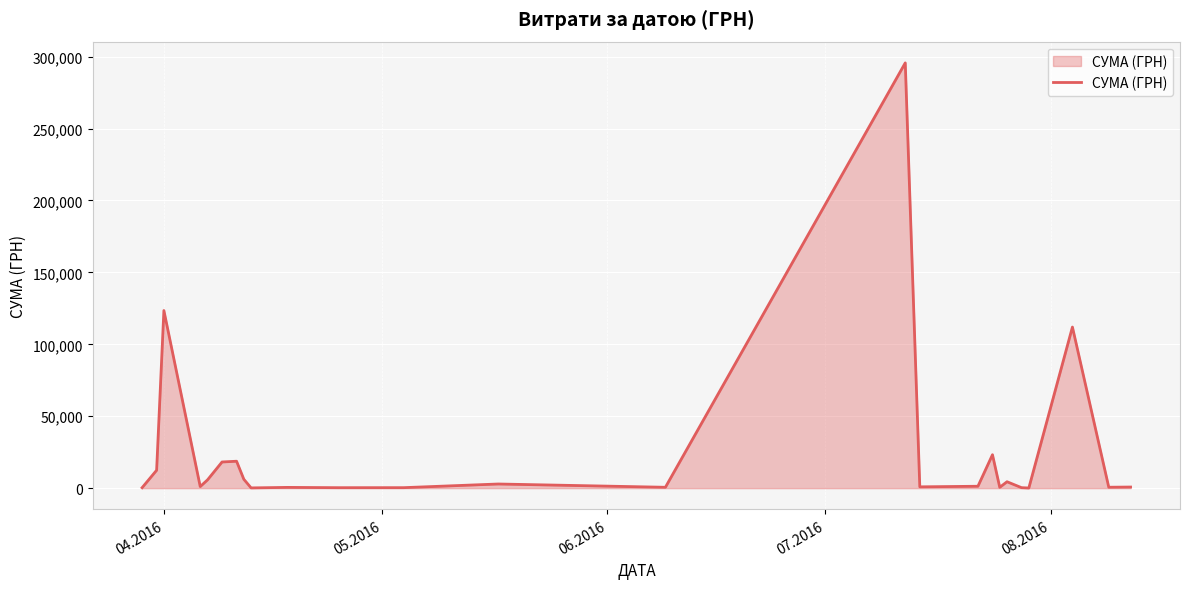

What is the maximum value shown in the chart?

295638.6